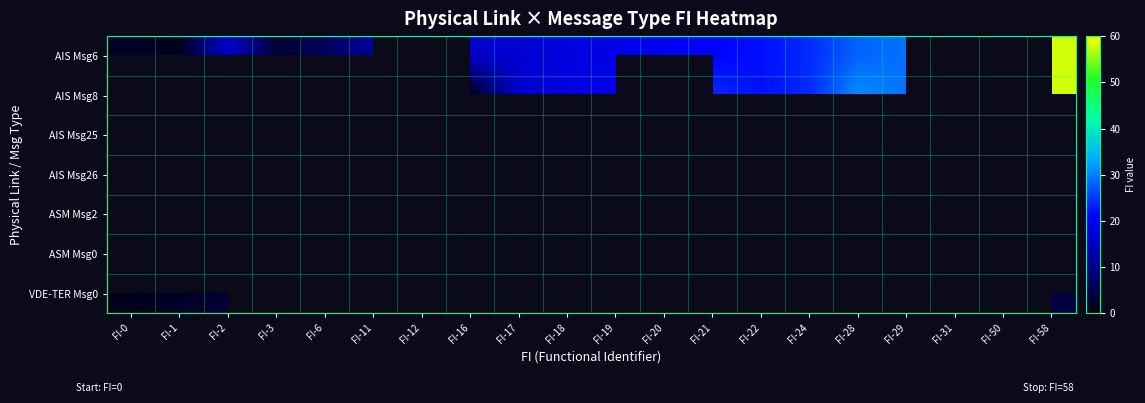

At how many categories does at least one series exceed 42?

2